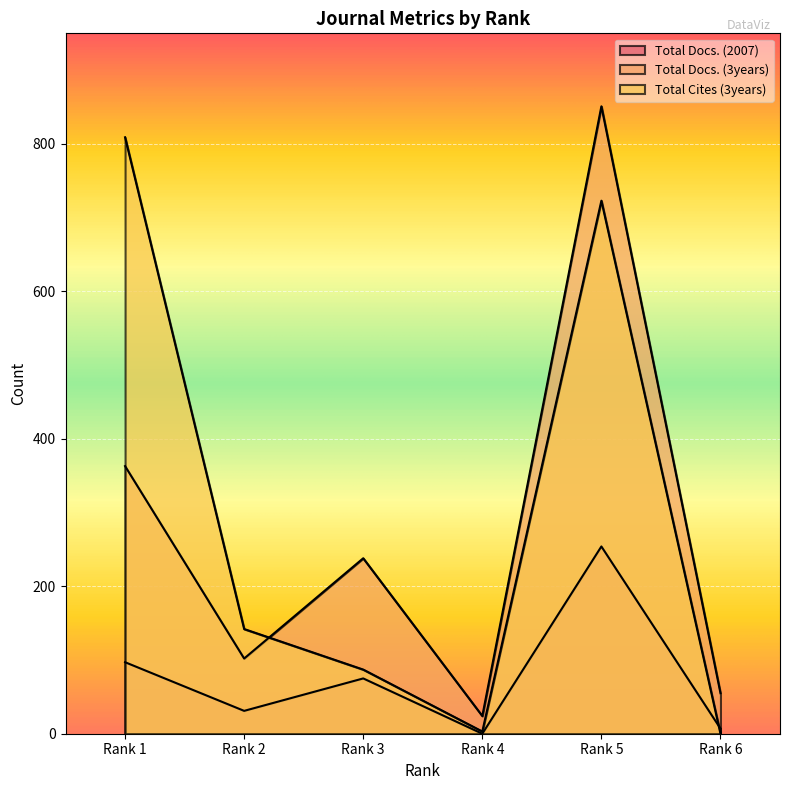

How many data points in Total Docs. (3years) are less than 238?

3